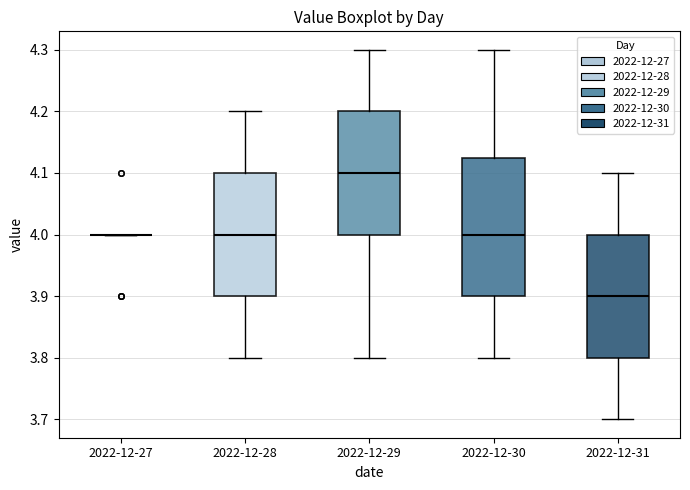

Comparing the boxes themselves (not the whiskers), which one is the tallest?

2022-12-30